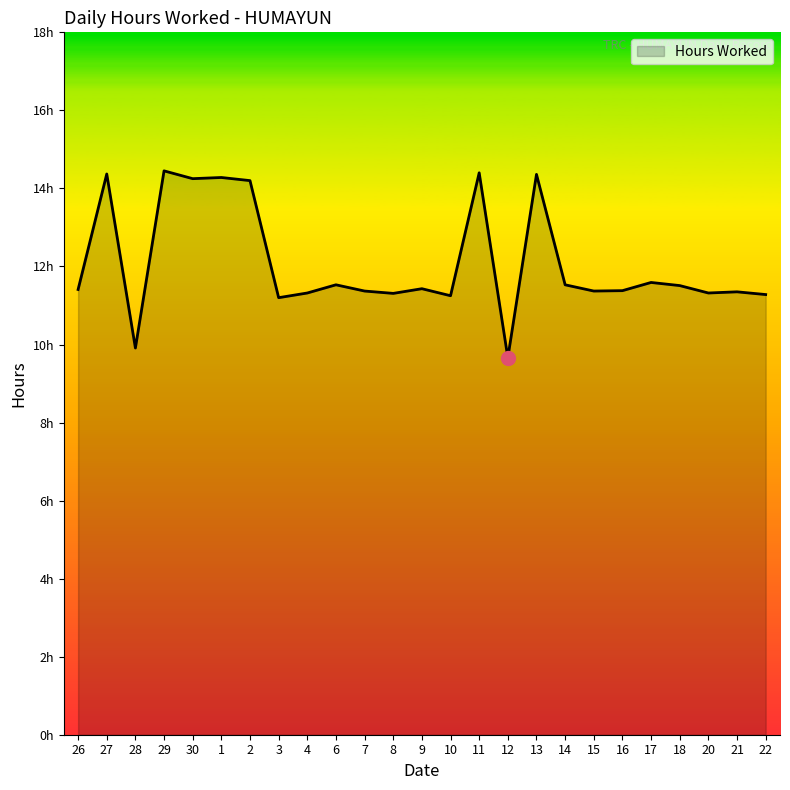

Read the value at 9.

11.4